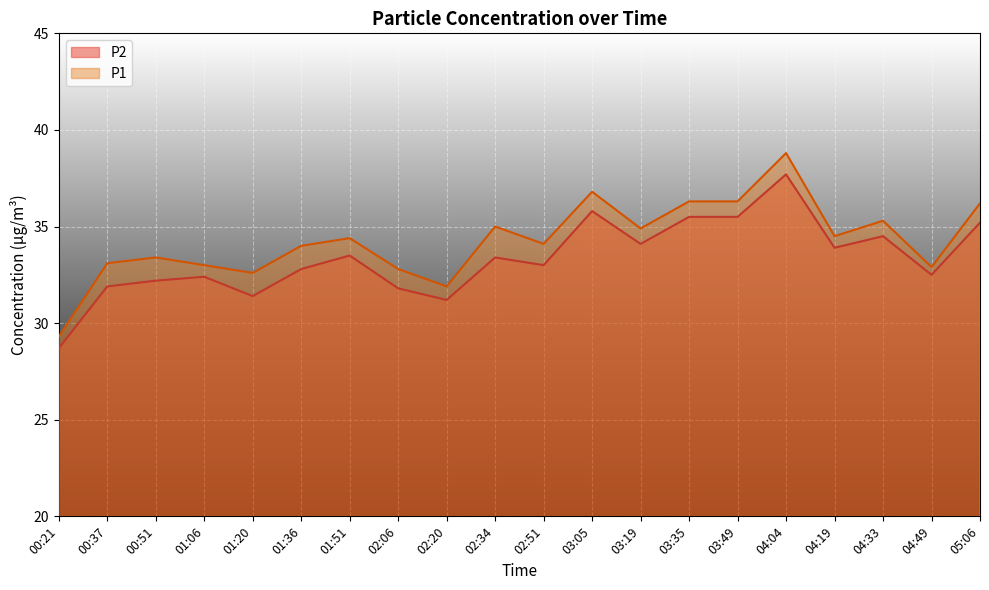

Which series changed the most between 02:20 and 02:51?

P1